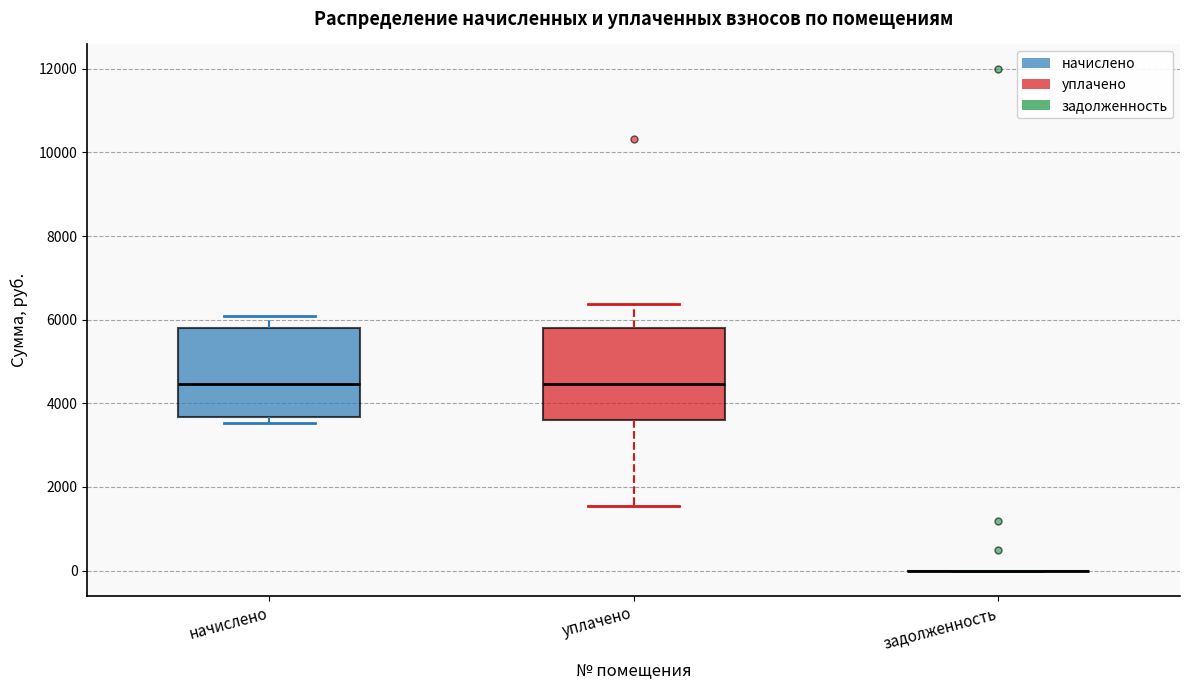

Reading left to right, read every box against the y-axis: the position of its median line, the range the box covers, and the ends of its whiskers. The values are not printed on the chart, so give them approximately, as read against the axis.

начислено: median 4400, box 3600 to 5800, whiskers 3600 (just below the box's lower edge) to 6000
уплачено: median 4400, box 3600 to 5800, whiskers 1600 to 6400
задолженность: box collapsed to a line at 0, whiskers 0 to 0